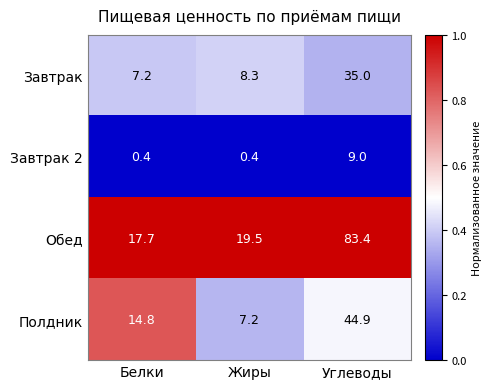

At which category is the sum across all series the highest?

Углеводы